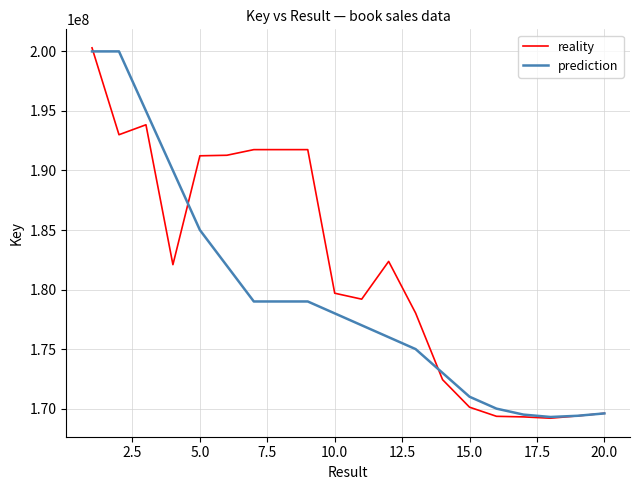

Which series has the largest total across all categories?

reality